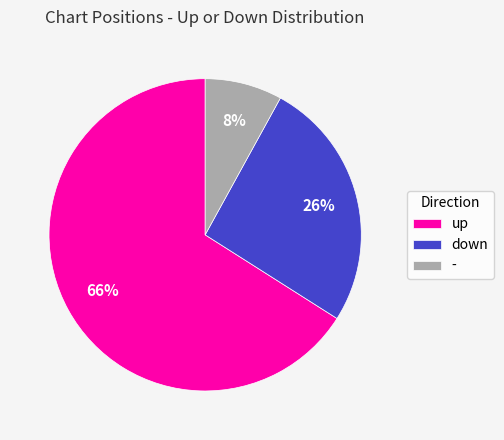

Count the number of slices in the pie.

3